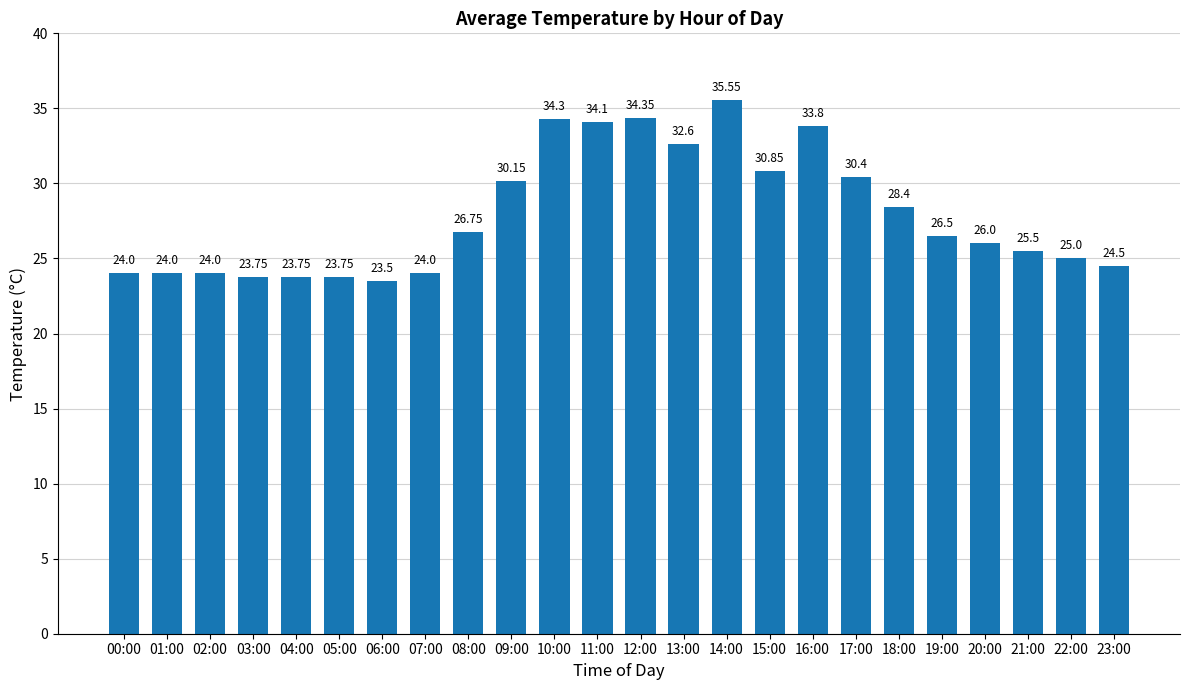

What is the ratio of the value at 10:00 to the value at 09:00?

1.1